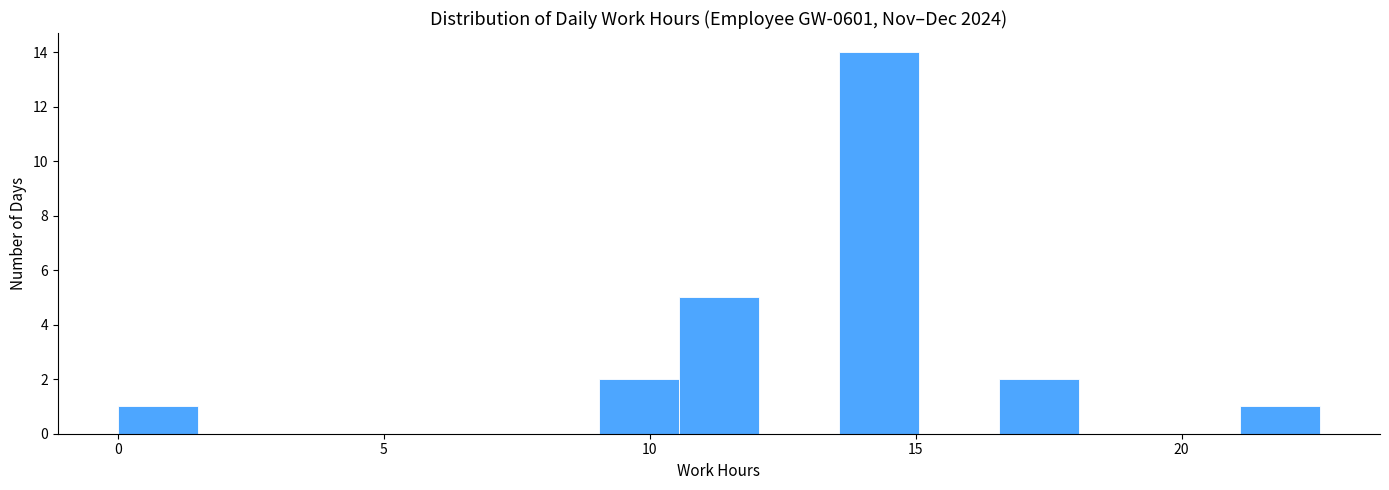

Around what value on the x-axis is the tallest bar? Give the approximate position of its centre, as read against the axis.

14.5